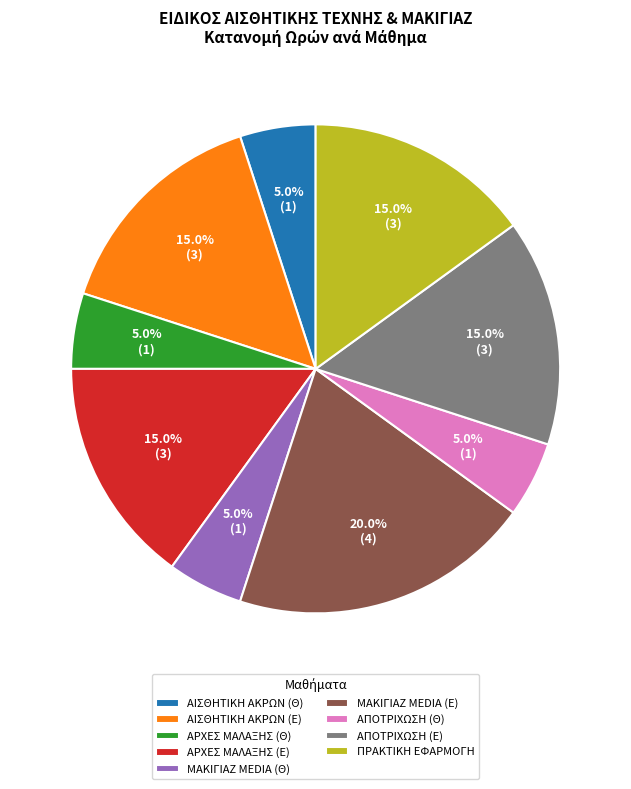

What is the ratio of the value at ΑΡΧΕΣ ΜΑΛΑΞΗΣ (Θ) to the value at ΑΙΣΘΗΤΙΚΗ ΑΚΡΩΝ (Θ)?

1.0